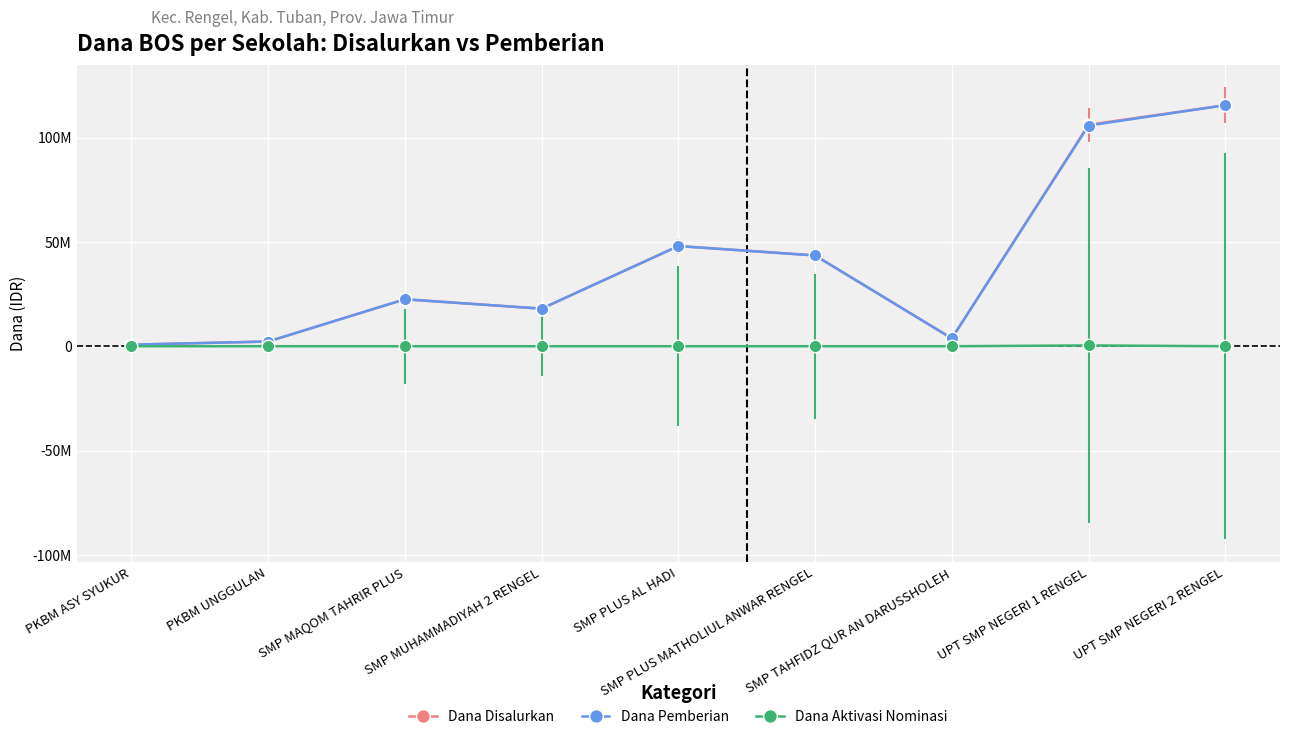

Which category has the highest value in the Dana Disalurkan series?

UPT SMP NEGERI 2 RENGEL